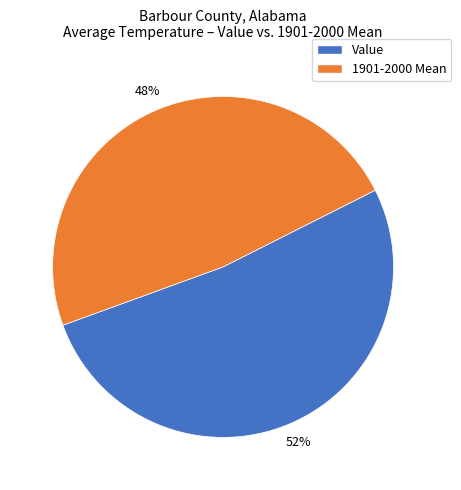

To the nearest percent, what is the difference between the largest and smallest slice percentages?

4%